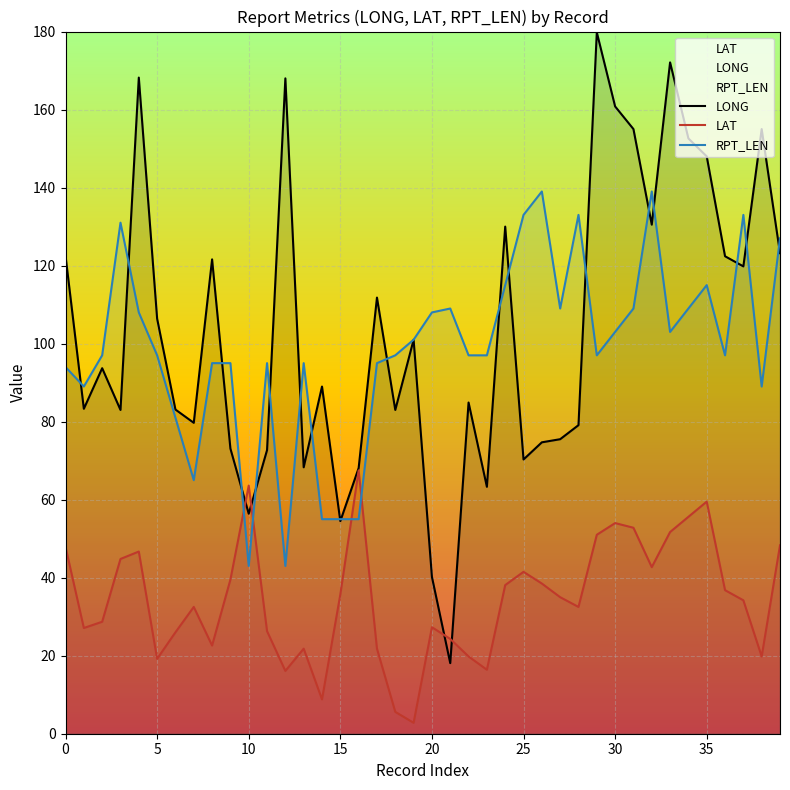

How many data points in LONG are above 93?

20